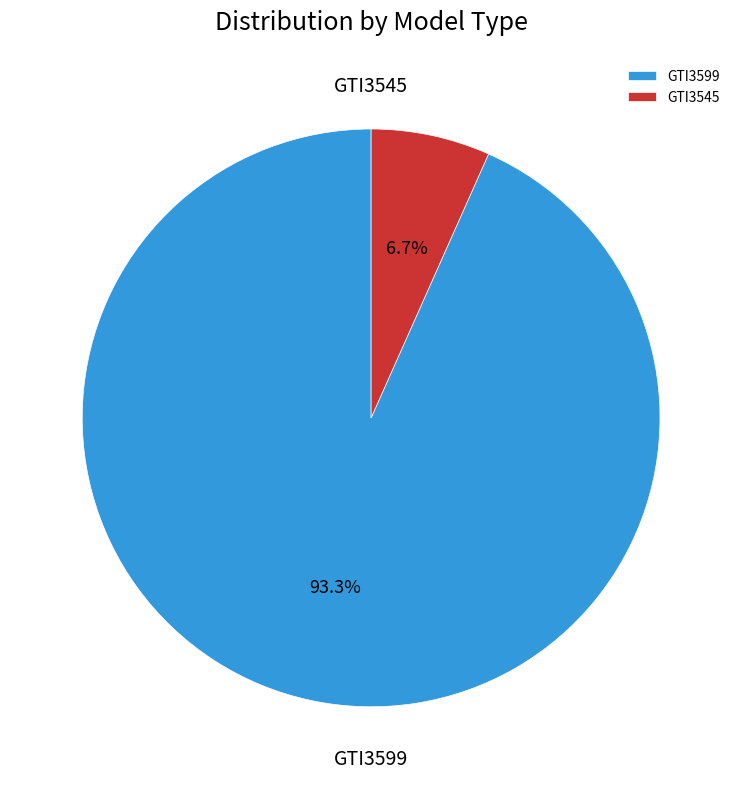

What percentage is the GTI3599 slice, to the nearest percent?

93%